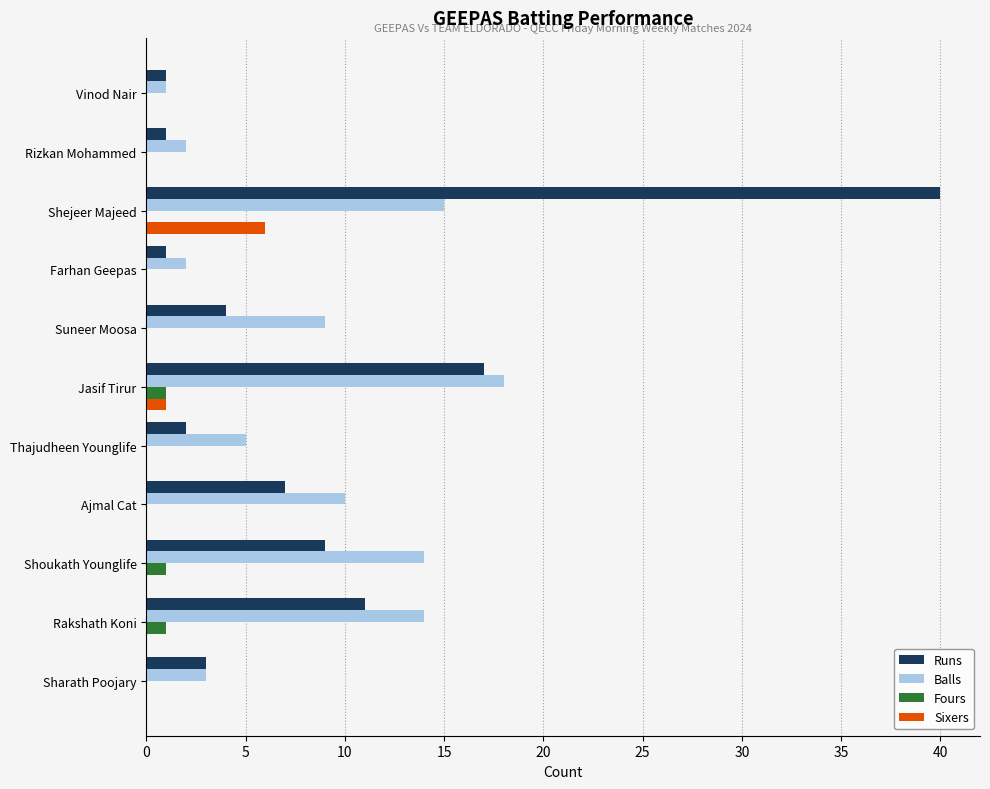

Count the number of categories in the chart.

11